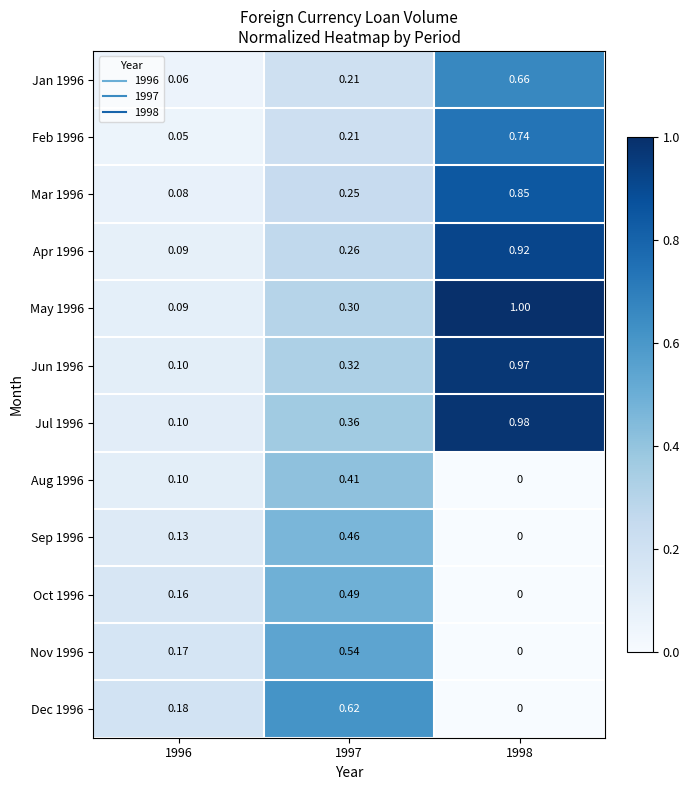

Is the value of Oct 1996 at 1996 greater than the value of Aug 1996 at 1997?

No